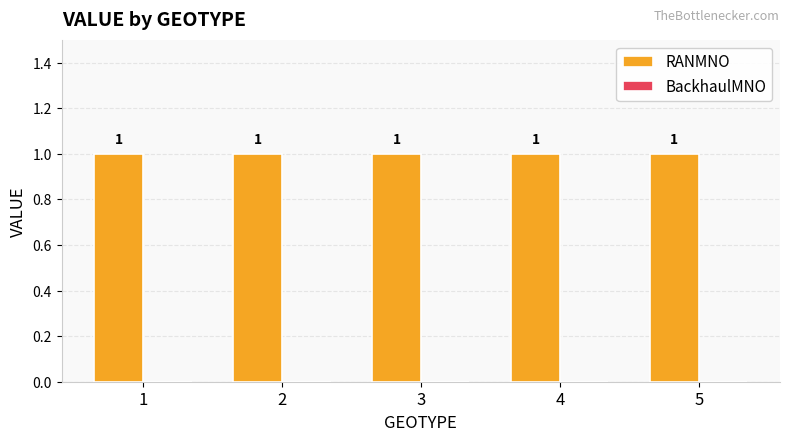

Which category has the highest value in the BackhaulMNO series?

1